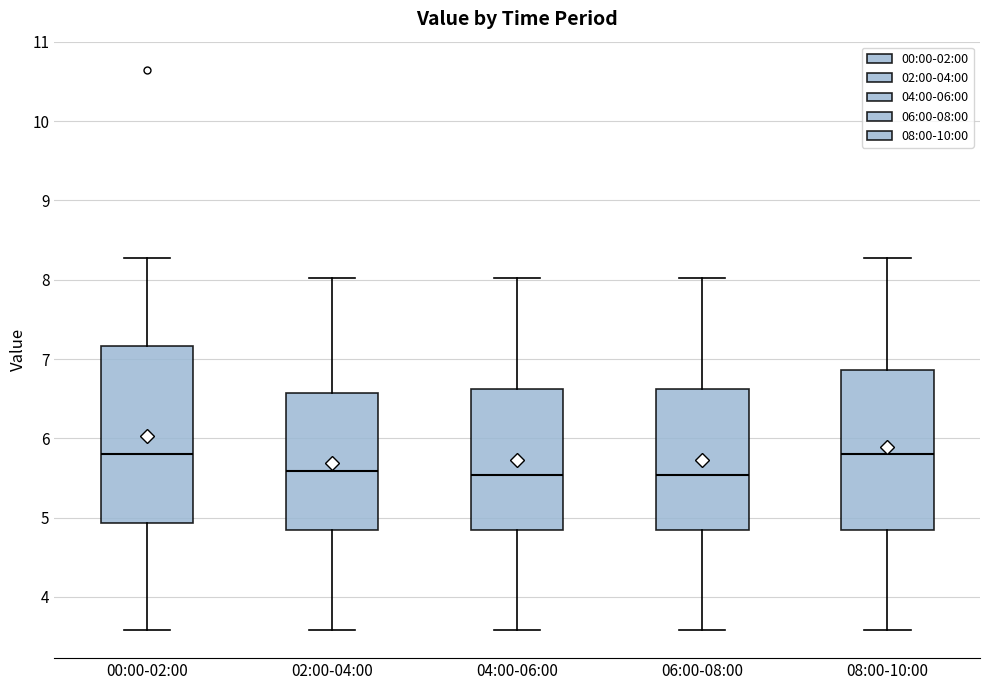

Reading left to right, read every box against the y-axis: the position of its median line, the range the box covers, and the ends of its whiskers. The values are not printed on the chart, so give them approximately, as read against the axis.

00:00-02:00: median 5.8, box 4.9 to 7.2, whiskers 3.6 to 8.3
02:00-04:00: median 5.6, box 4.8 to 6.6, whiskers 3.6 to 8.0
04:00-06:00: median 5.5, box 4.8 to 6.6, whiskers 3.6 to 8.0
06:00-08:00: median 5.5, box 4.8 to 6.6, whiskers 3.6 to 8.0
08:00-10:00: median 5.8, box 4.8 to 6.9, whiskers 3.6 to 8.3